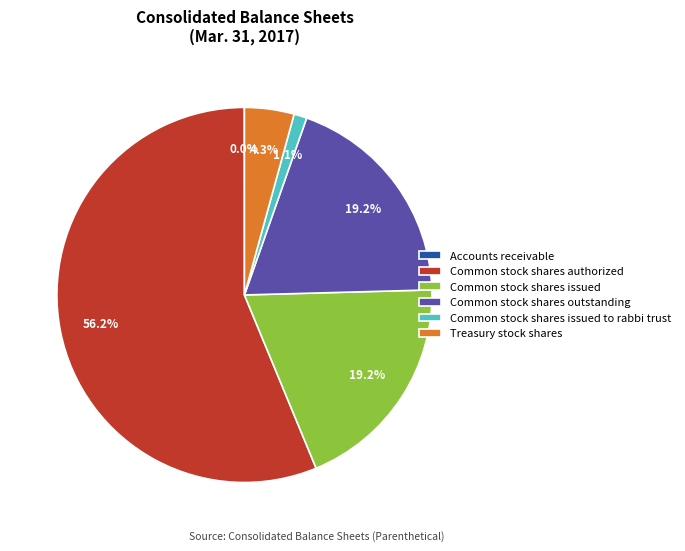

How much of the chart is everything except Treasury stock shares?

95.7%